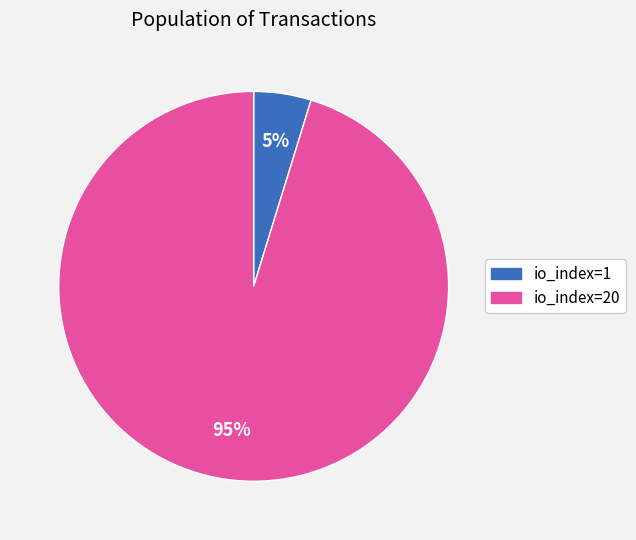

To the nearest percent, what is the average slice percentage?

50%